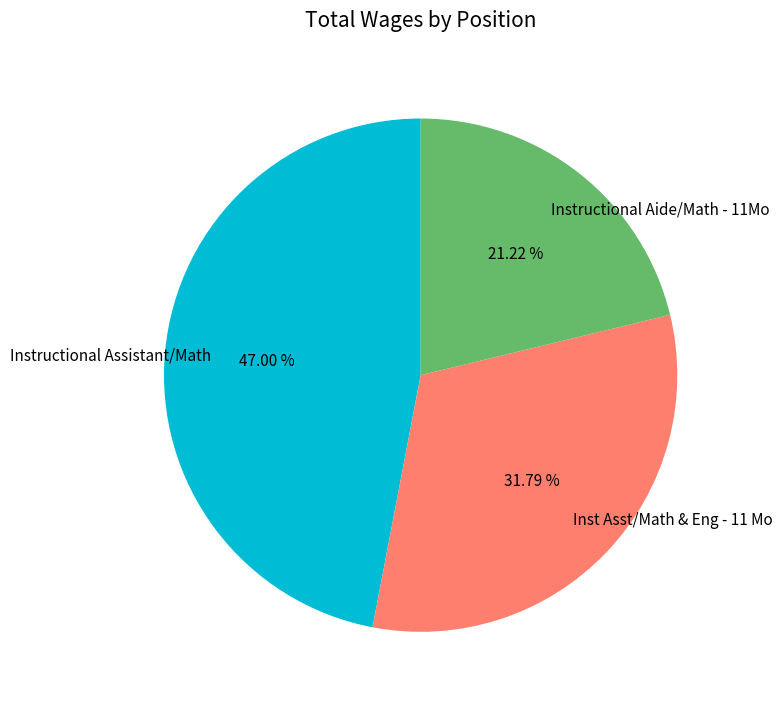

Is it true that Instructional Aide/Math - 11Mo is 21% of the pie?

True